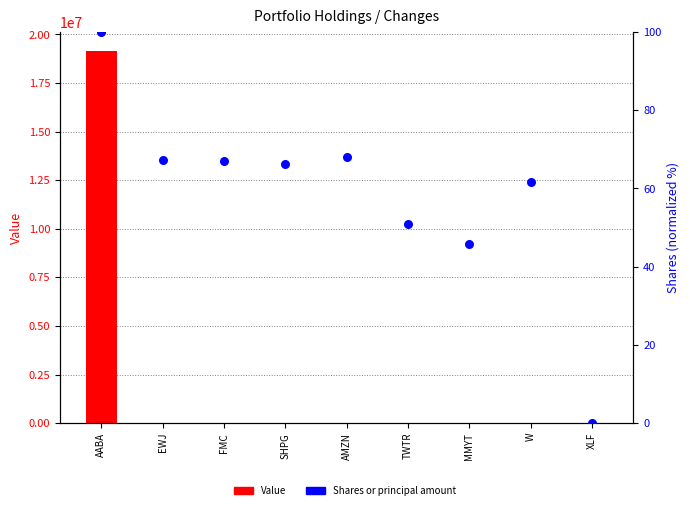

At how many categories does at least one series exceed 19101314?

1